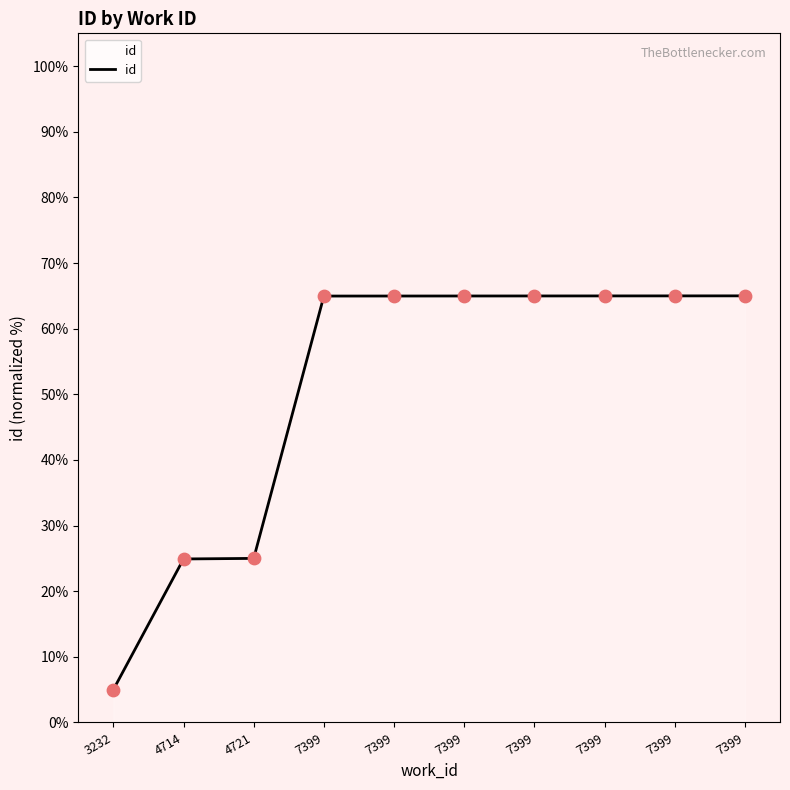

Approximately how many times larger is the value at 4721 compared to 7399?

0.4